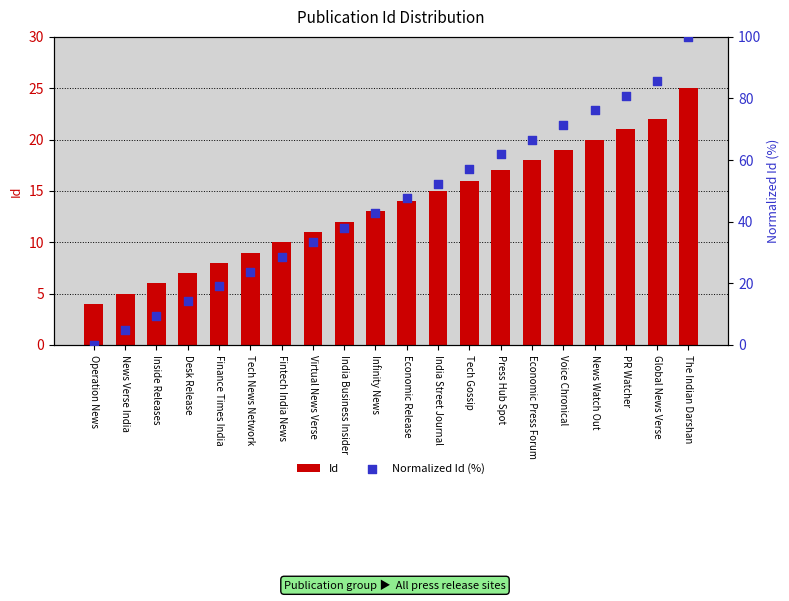

What is the total value across all series at Economic Release?

61.6